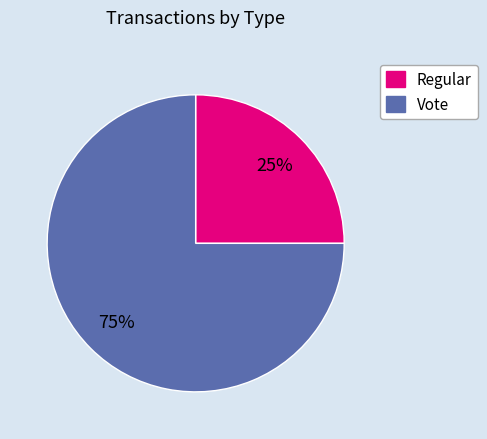

Does Regular account for over 50% of the chart?

No